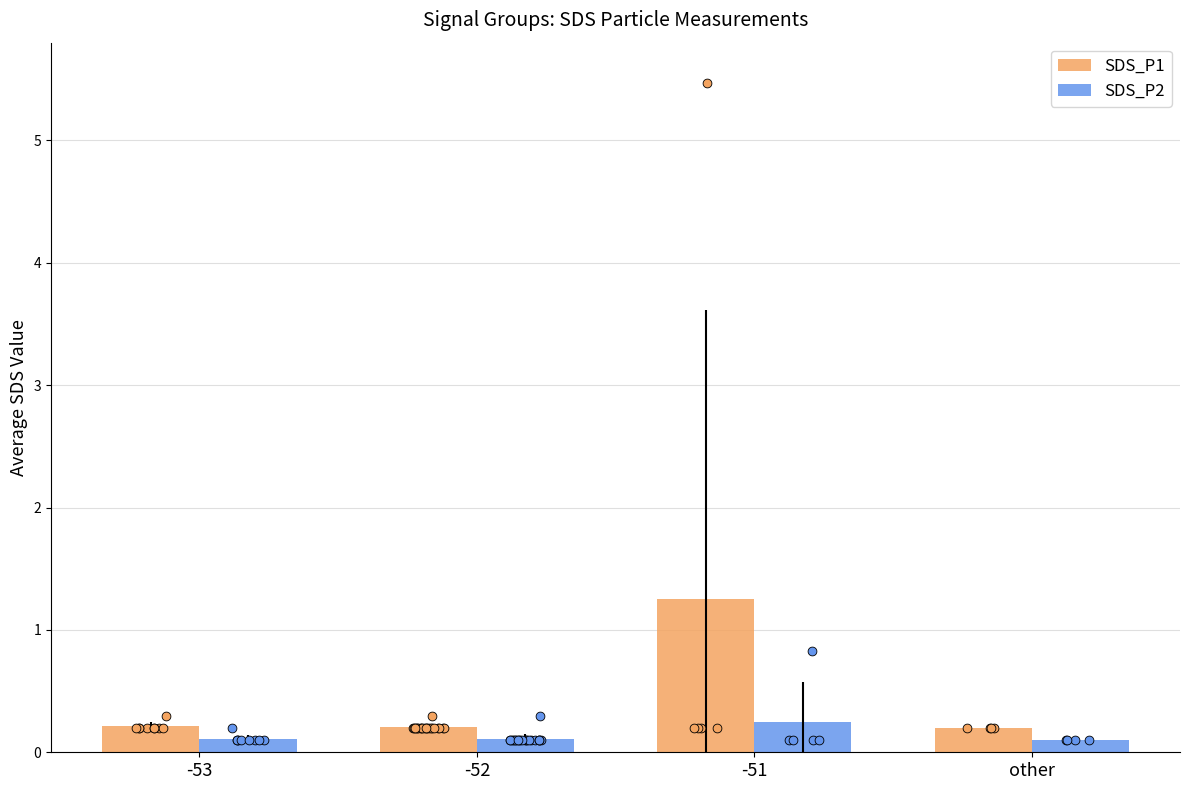

Which series reaches the maximum Y coordinate?

SDS_P1